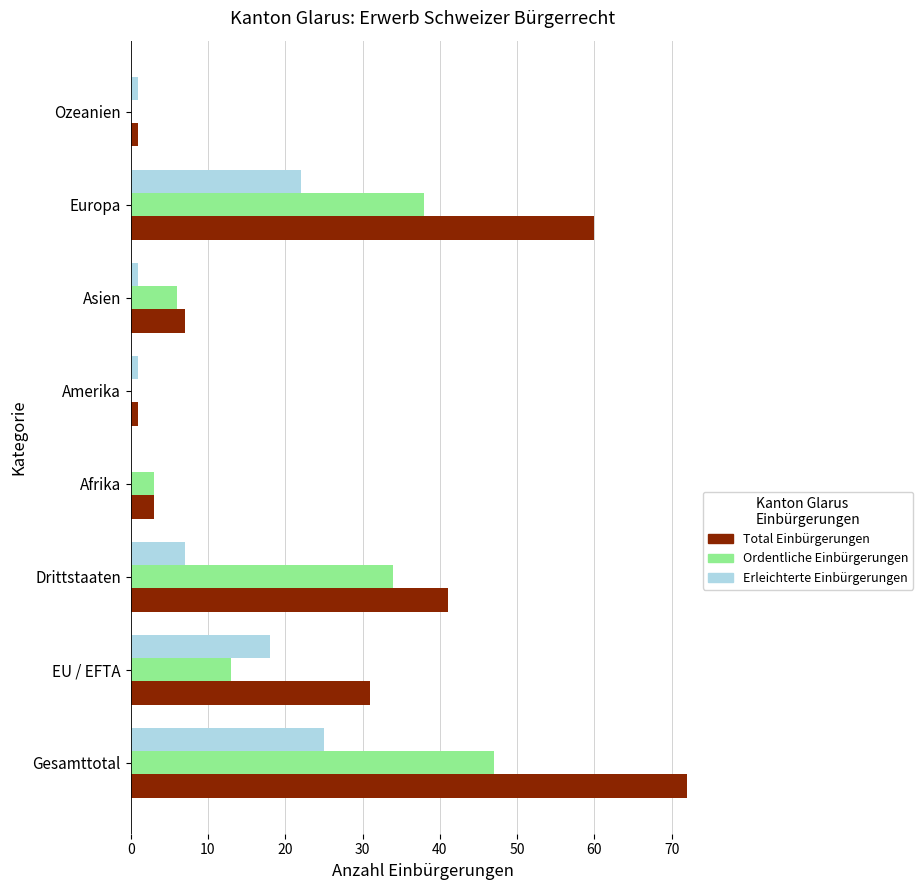

Between Amerika and Europa, which series saw the biggest shift?

Total Einbürgerungen